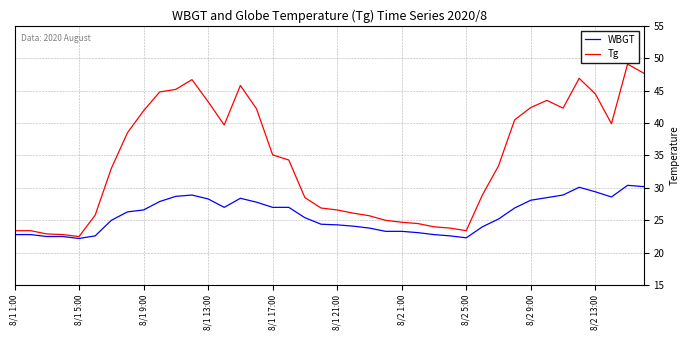

Rank the series by their maximum value, from highest to lowest.

Tg, WBGT